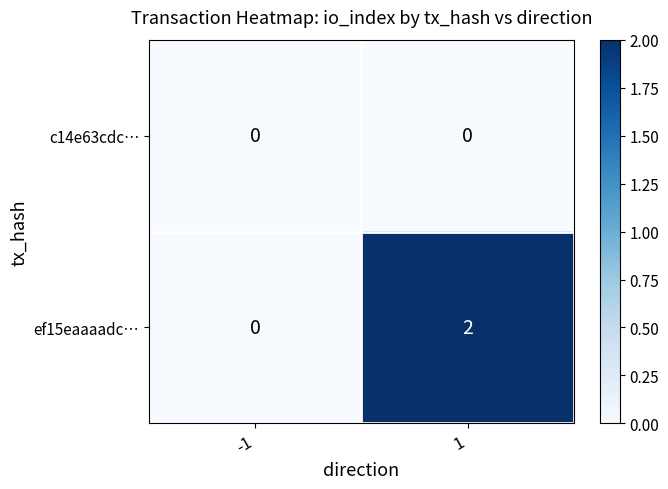

Reading right to left, list all the values displayed in this chart.

c14e63cdc…: 0	0
ef15eaaaadc…: 2	0